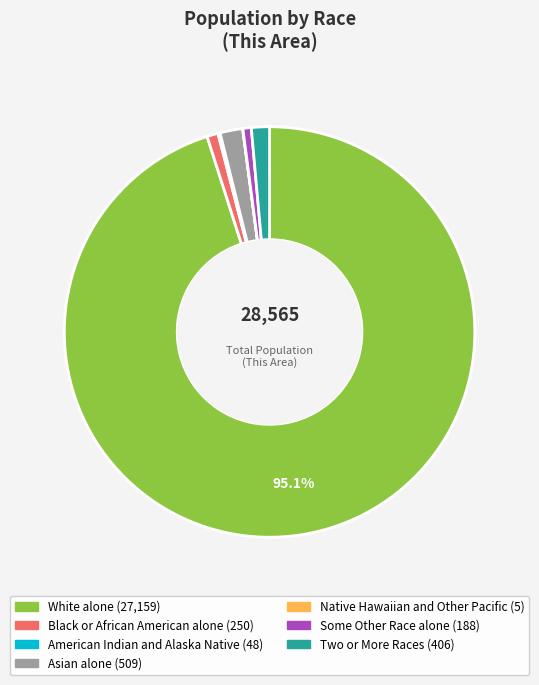

Which category has the biggest portion of the pie?

White alone